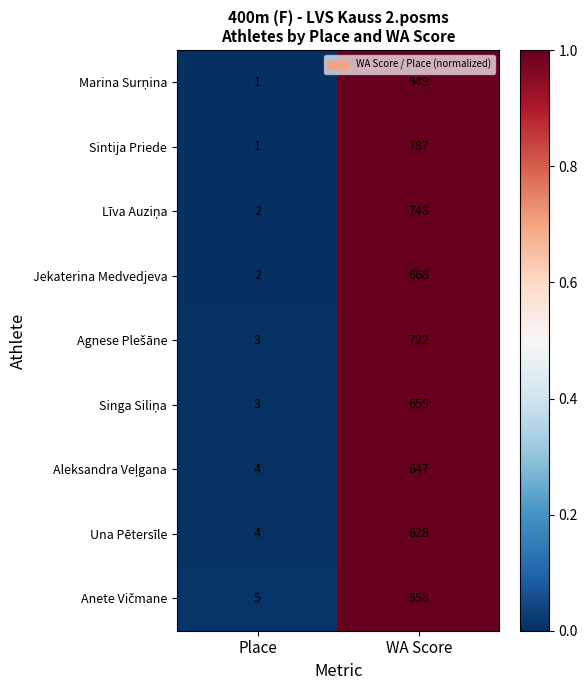

What is the spread (max minus min) of values at Place?

4